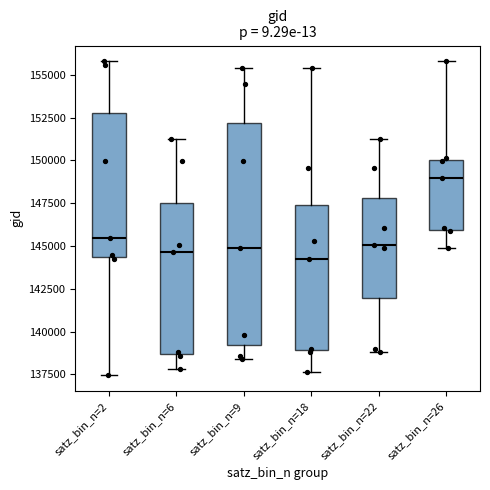

Where is the lower edge of the box for satz_bin_n=26 on the y-axis? The values are not printed on the chart, so give them approximately, as read against the axis.

146000